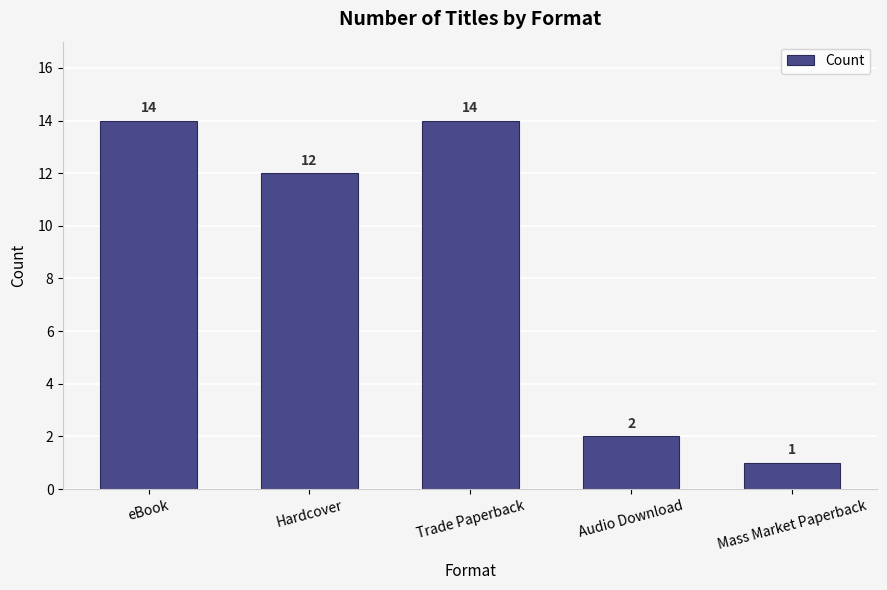

The value at Hardcover is 19. True or false?

False